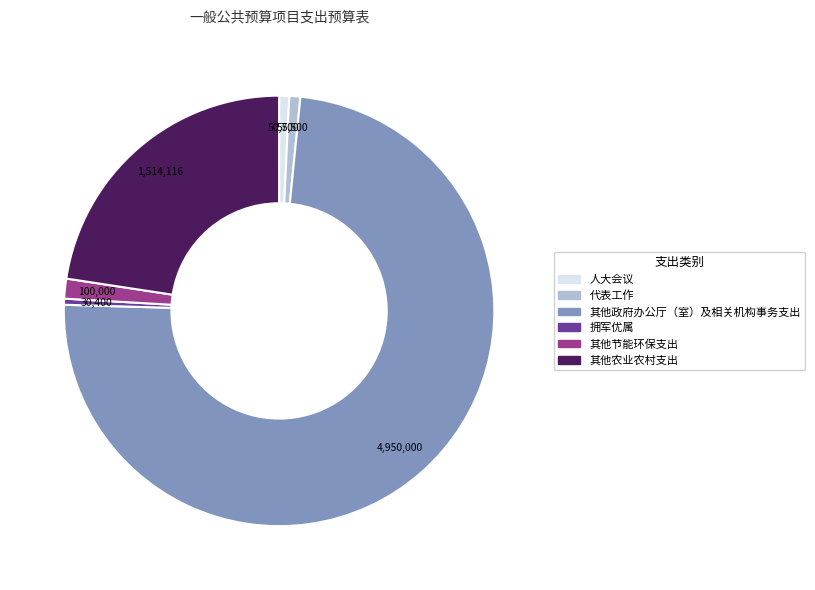

True or false: 代表工作 accounts for 14% of the total.

False